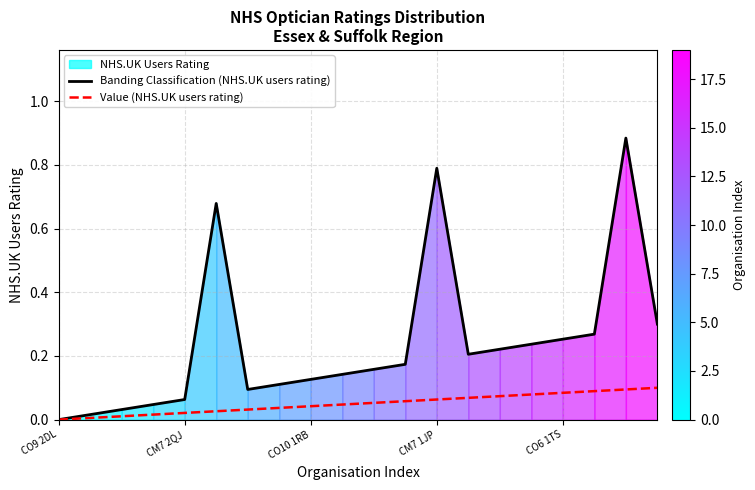

What position from the left is 18?

19